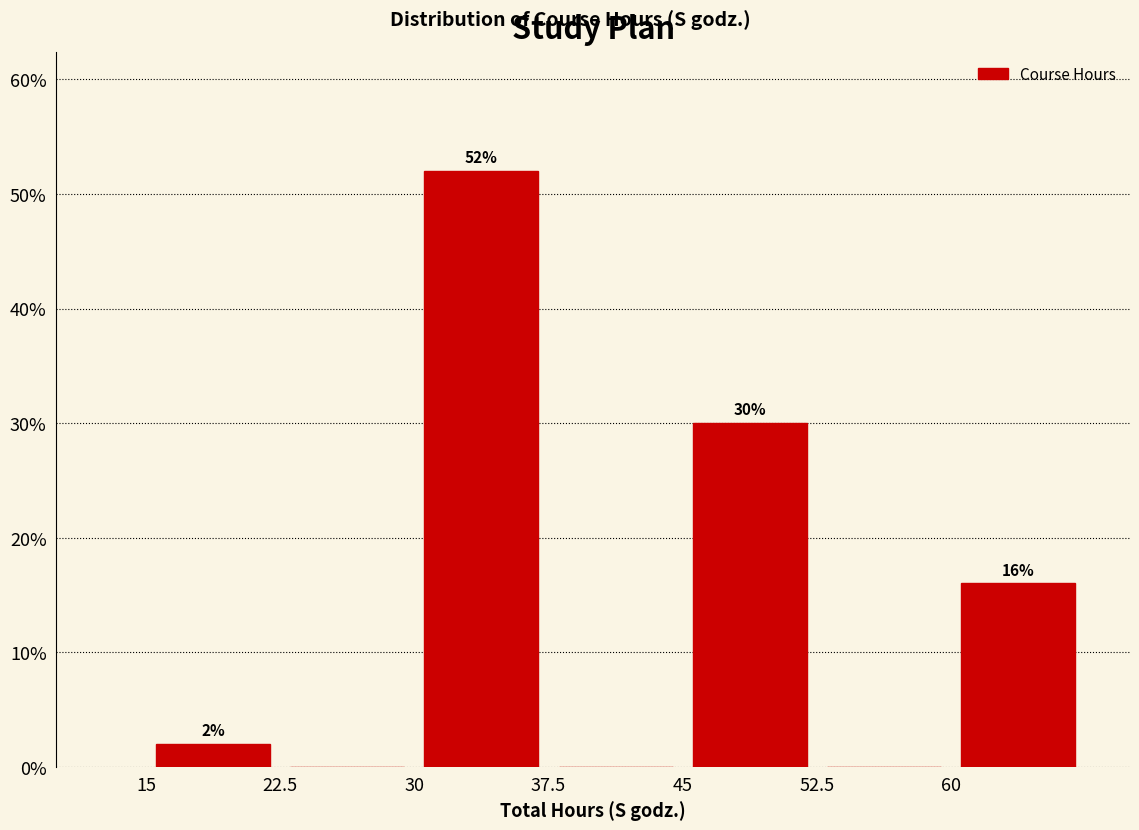

Over which range of the x-axis is the bar tallest?

30.0 to 37.5